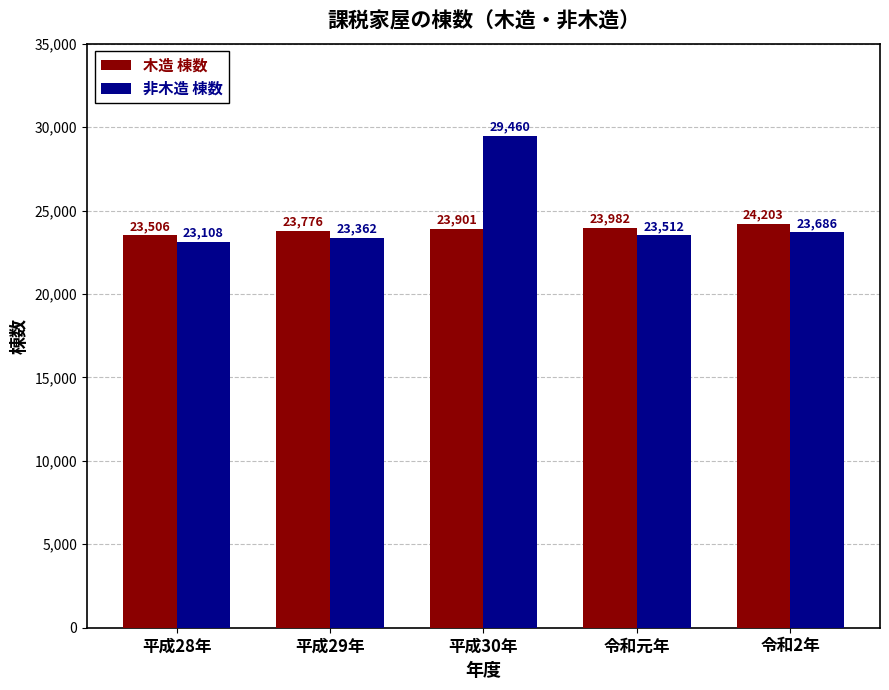

Rank the categories by 木造 棟数 value from highest to lowest.

令和2年, 令和元年, 平成30年, 平成29年, 平成28年